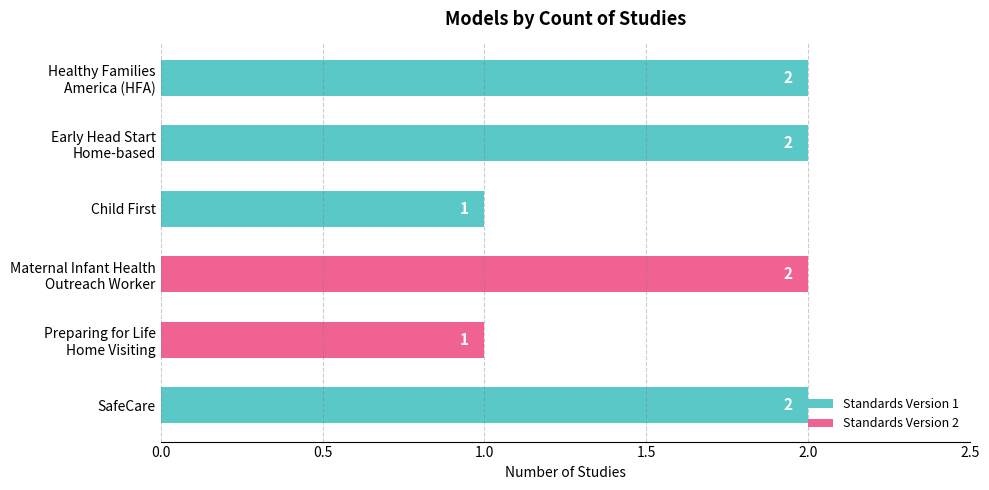

True or false: the data shows 2 at SafeCare.

True